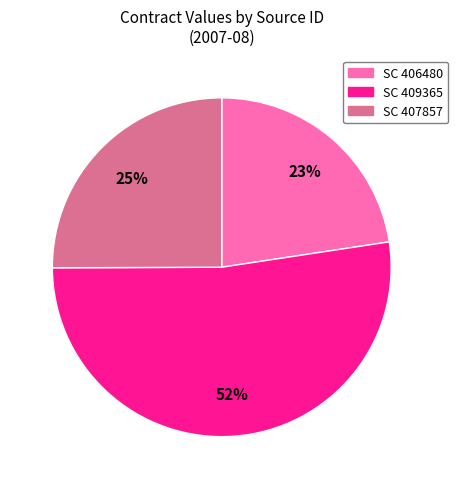

Do SC 409365 and SC 406480 together represent more than half of the pie?

Yes